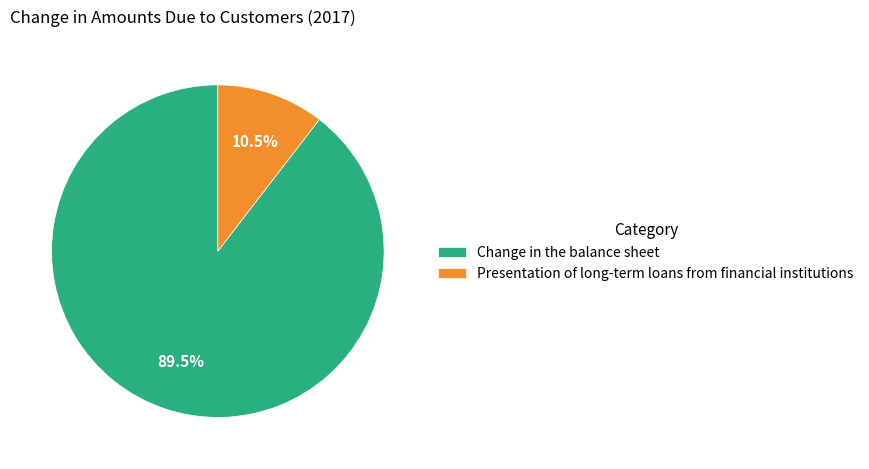

Combined, what portion of the pie is Change in the balance sheet and Presentation of long-term loans from financial institutions?

100.0%